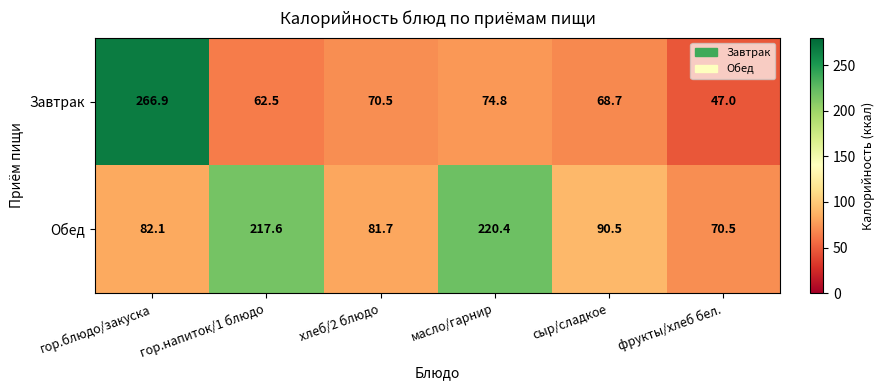

Count the number of categories in the chart.

6